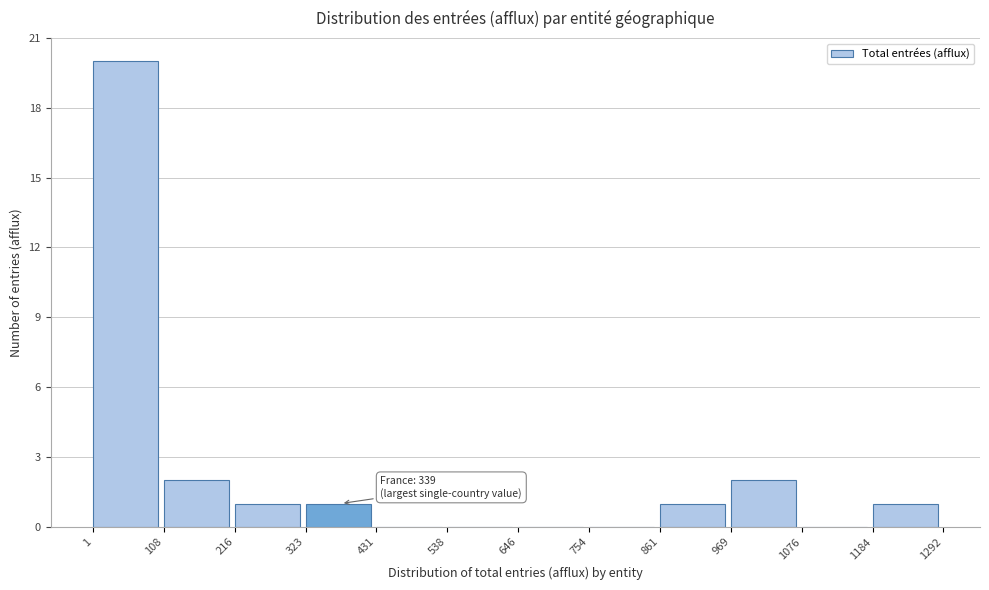

Over which range of the x-axis is the bar tallest?

1 to 108